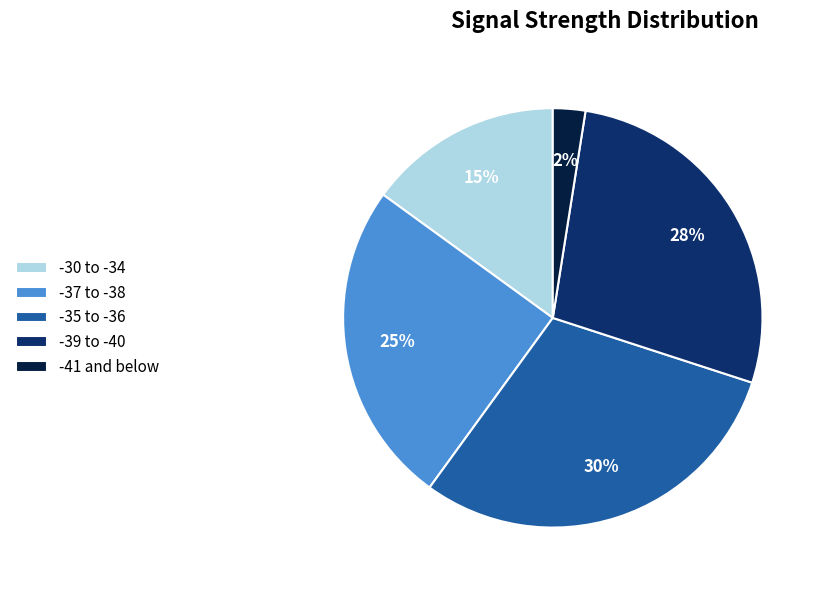

Rank the categories by value from highest to lowest.

-35 to -36, -39 to -40, -37 to -38, -30 to -34, -41 and below